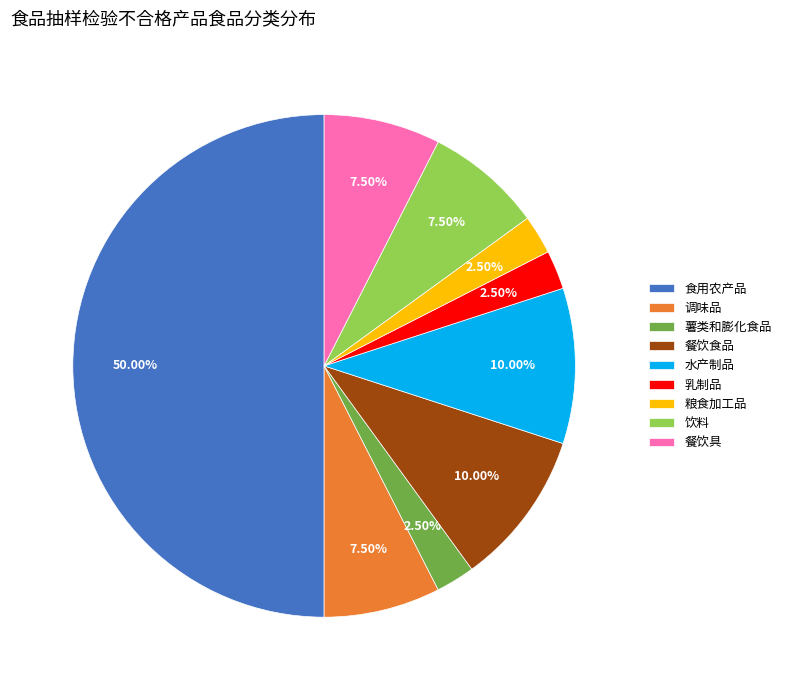

Which category has the biggest portion of the pie?

食用农产品